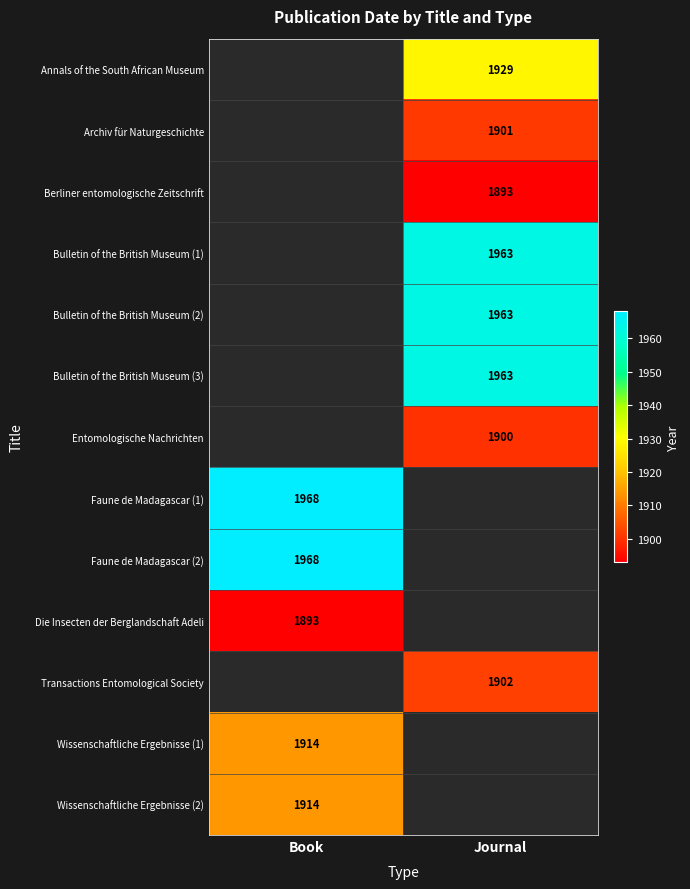

How many series are shown in this chart?

13